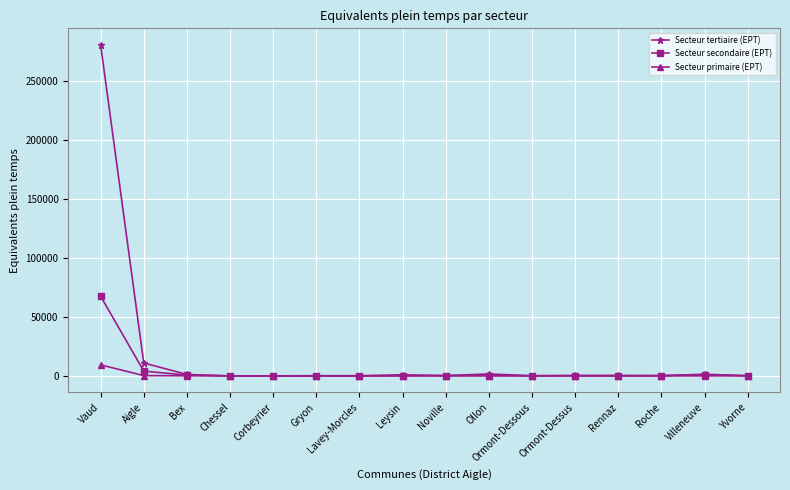

List the series in order of their peak value, highest first.

Secteur tertiaire (EPT), Secteur secondaire (EPT), Secteur primaire (EPT)